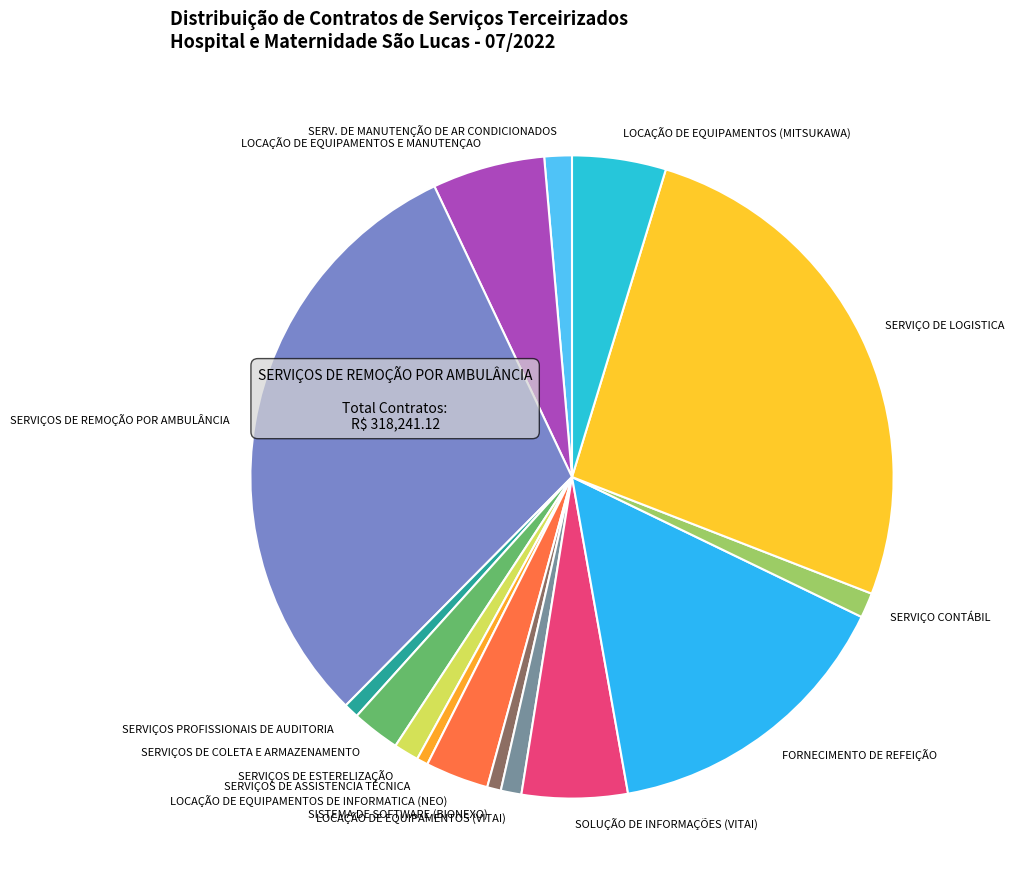

Between FORNECIMENTO DE REFEIÇÃO and SERVIÇOS DE ASSISTENCIA TÉCNICA, which is larger?

FORNECIMENTO DE REFEIÇÃO